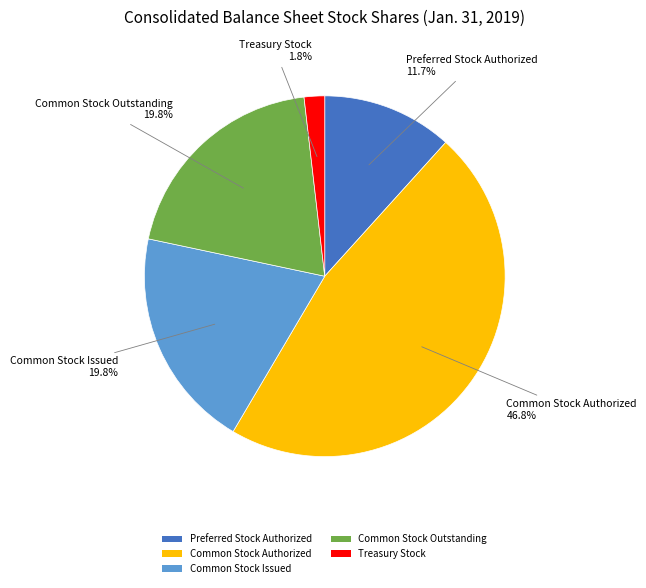

To the nearest percent, what is the difference between the Treasury Stock and Common Stock Authorized slice percentages?

45%